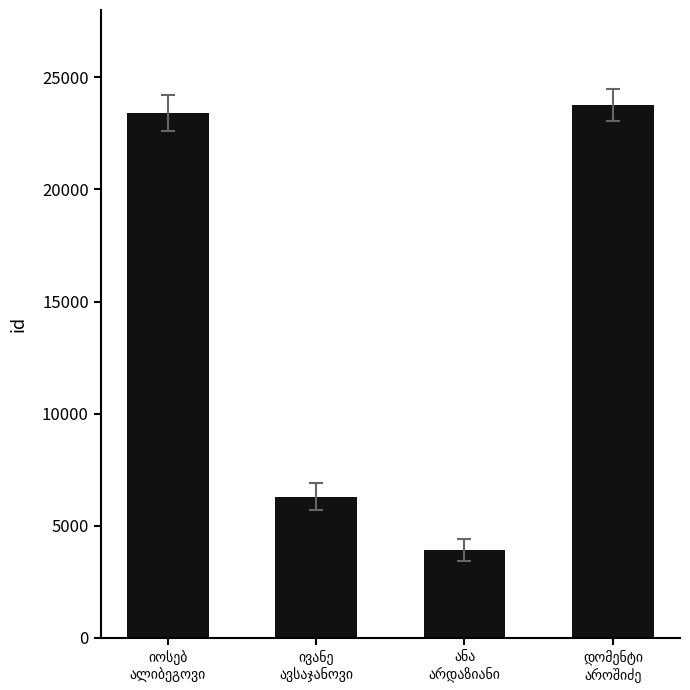

Reading left to right, transcribe all the data shown in this chart.

23404	6294	3932	23768